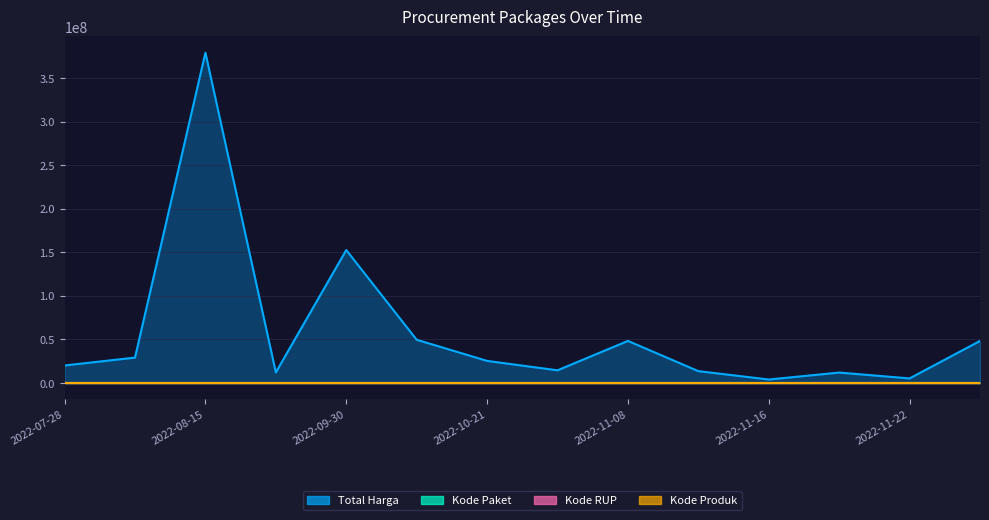

What is the sum of the Kode Produk values at 2022-11-04 and 2022-11-22?

49.0